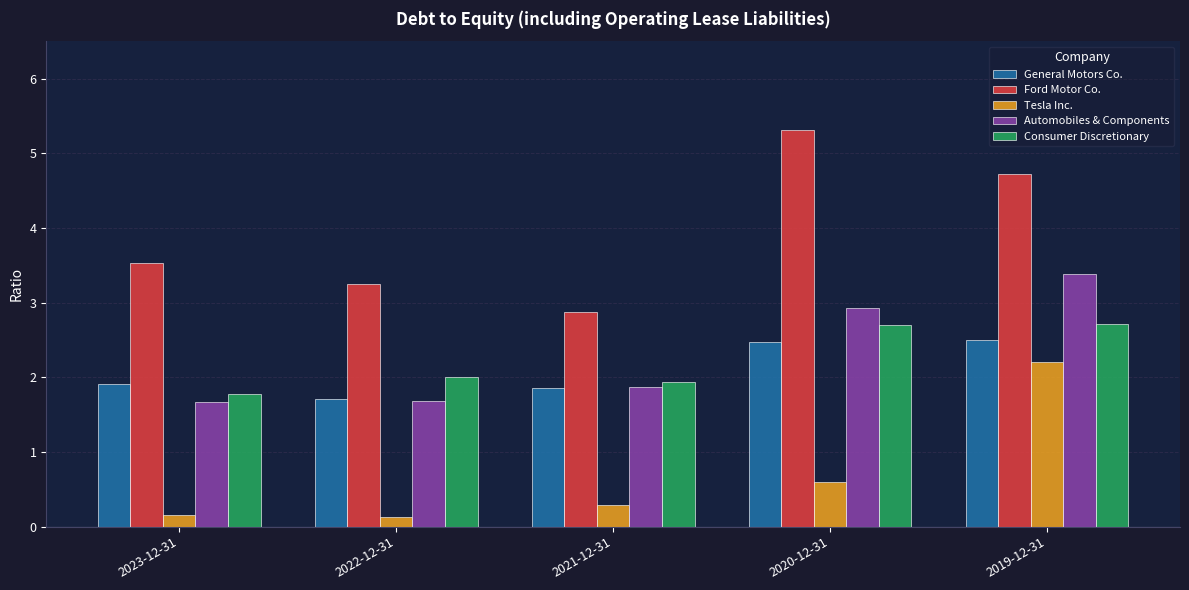

How many groups of bars are there?

5